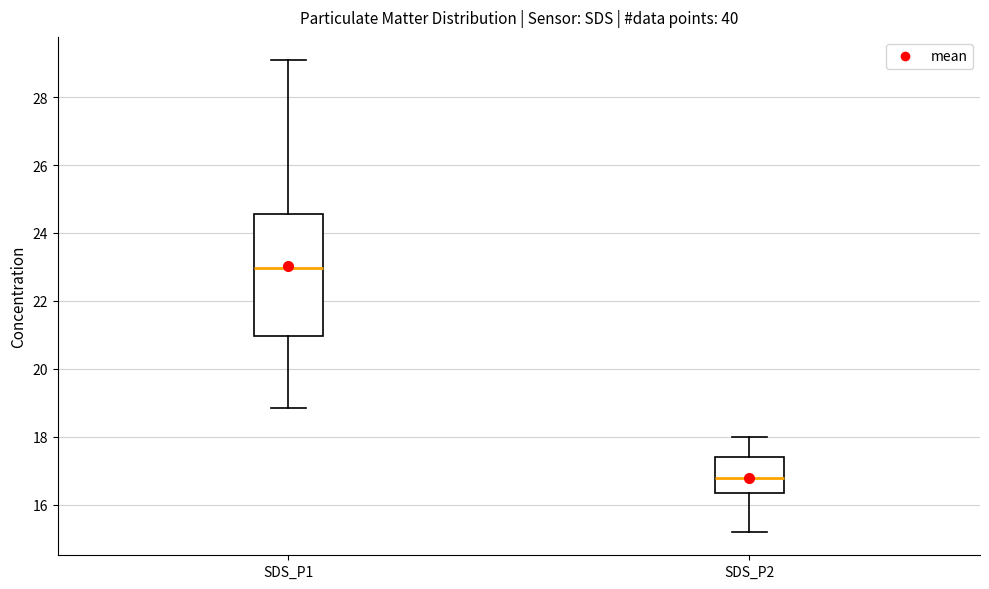

Reading left to right, read every box against the y-axis: the position of its median line, the range the box covers, and the ends of its whiskers. The values are not printed on the chart, so give them approximately, as read against the axis.

SDS_P1: median 23.0, box 21.0 to 24.6, whiskers 18.8 to 29.0
SDS_P2: median 16.8, box 16.4 to 17.4, whiskers 15.2 to 18.0